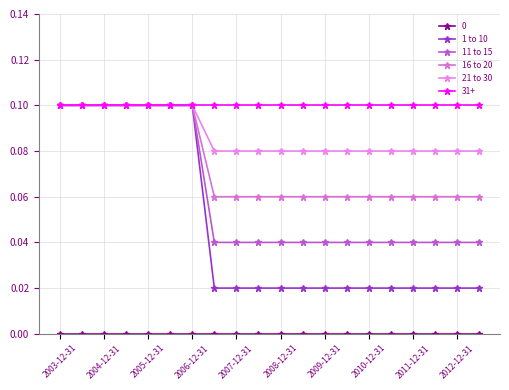

Which label corresponds to the smallest value in the chart?

2010-12-31